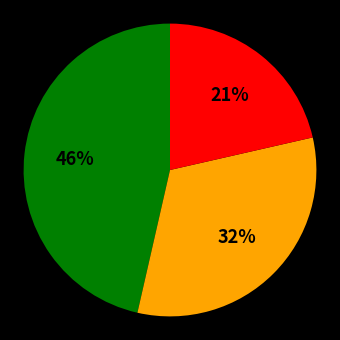

To the nearest percent, what is the difference between the largest and smallest slice percentages?

25%